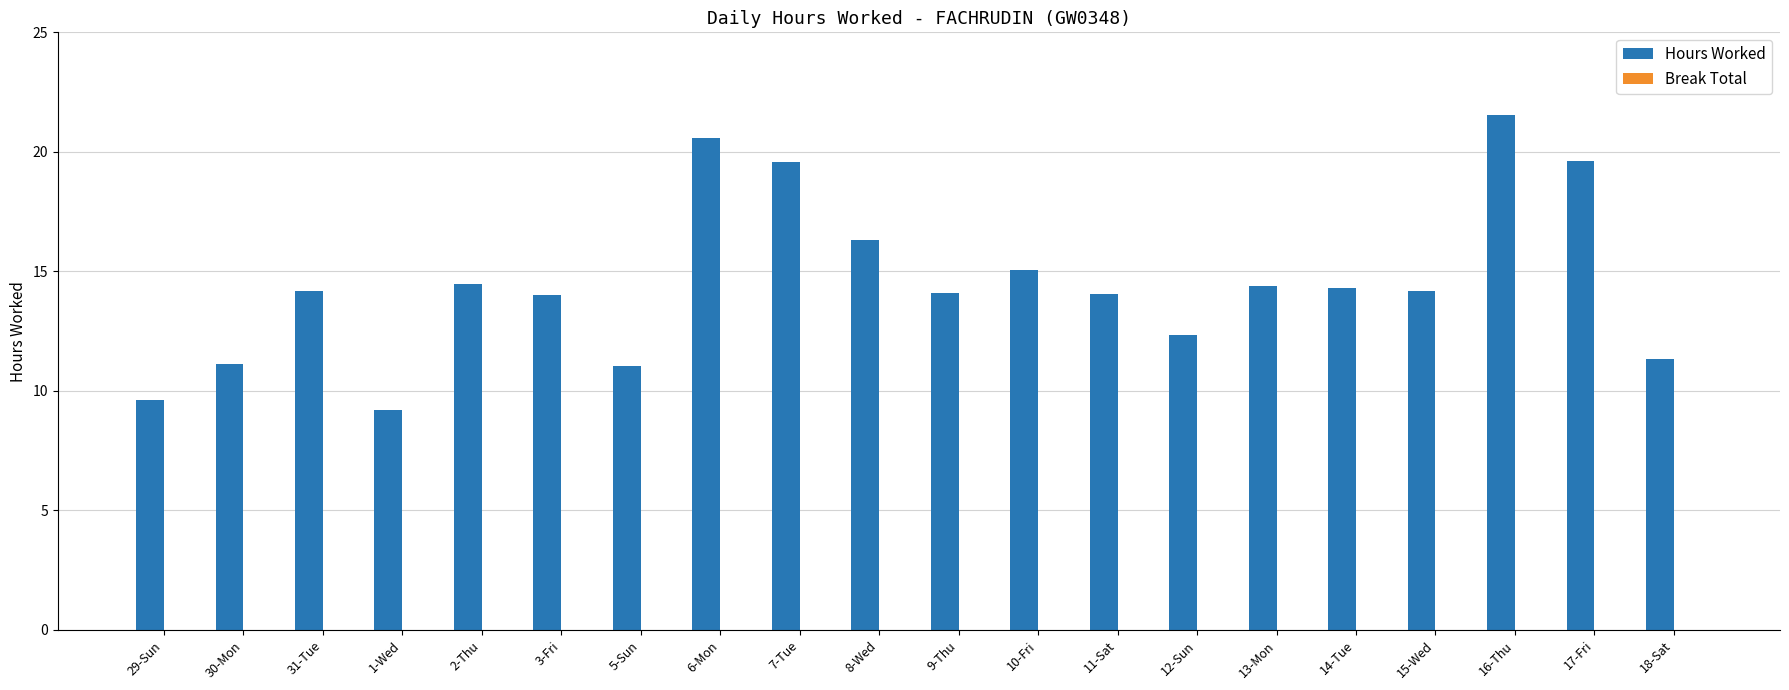

Between 15-Wed and 8-Wed, which is larger?

8-Wed